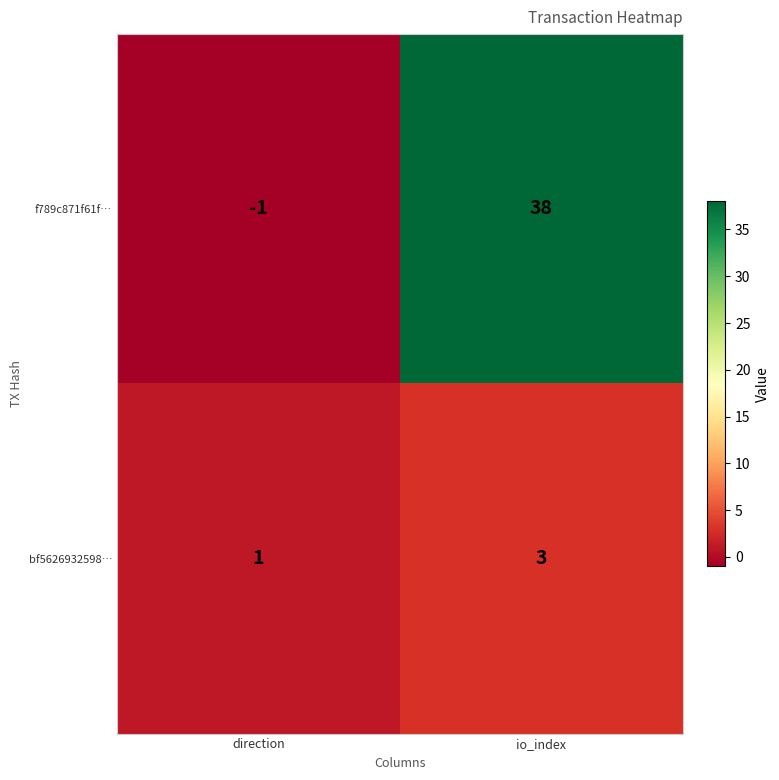

What is the sum of all f789c871f61f… values?

37